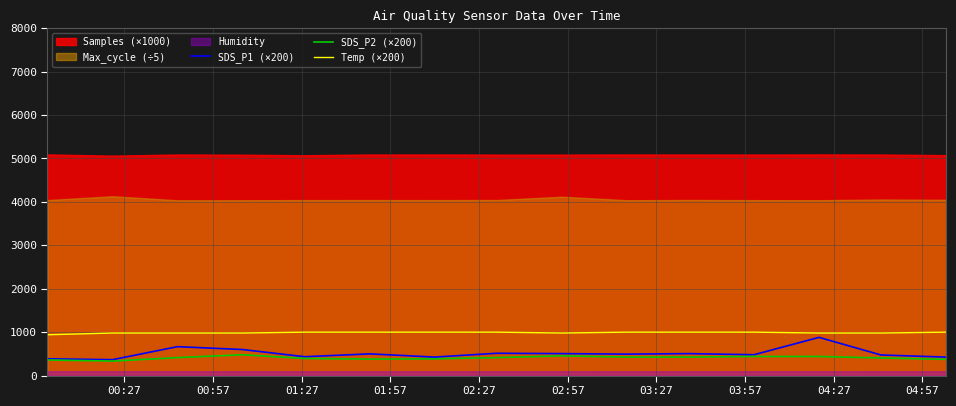

What is the value of the Temp (×200) point at the 13th from the left?

980.0